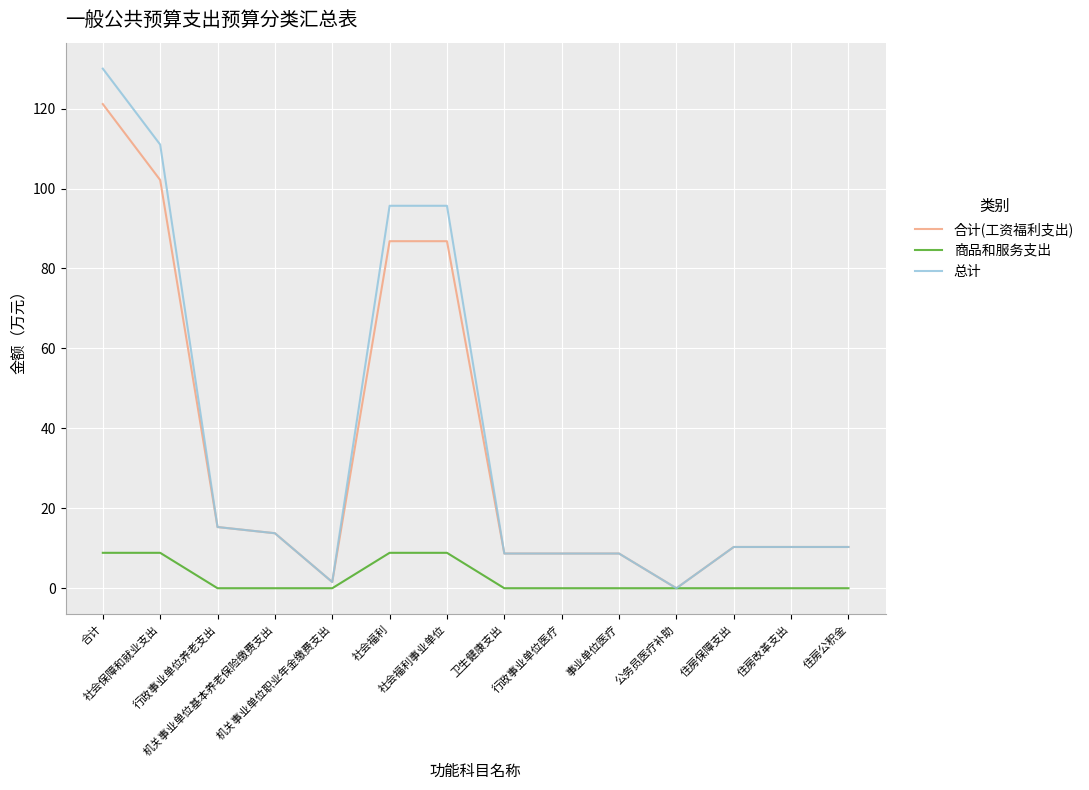

Where does the 合计(工资福利支出) series first go above 10?

合计